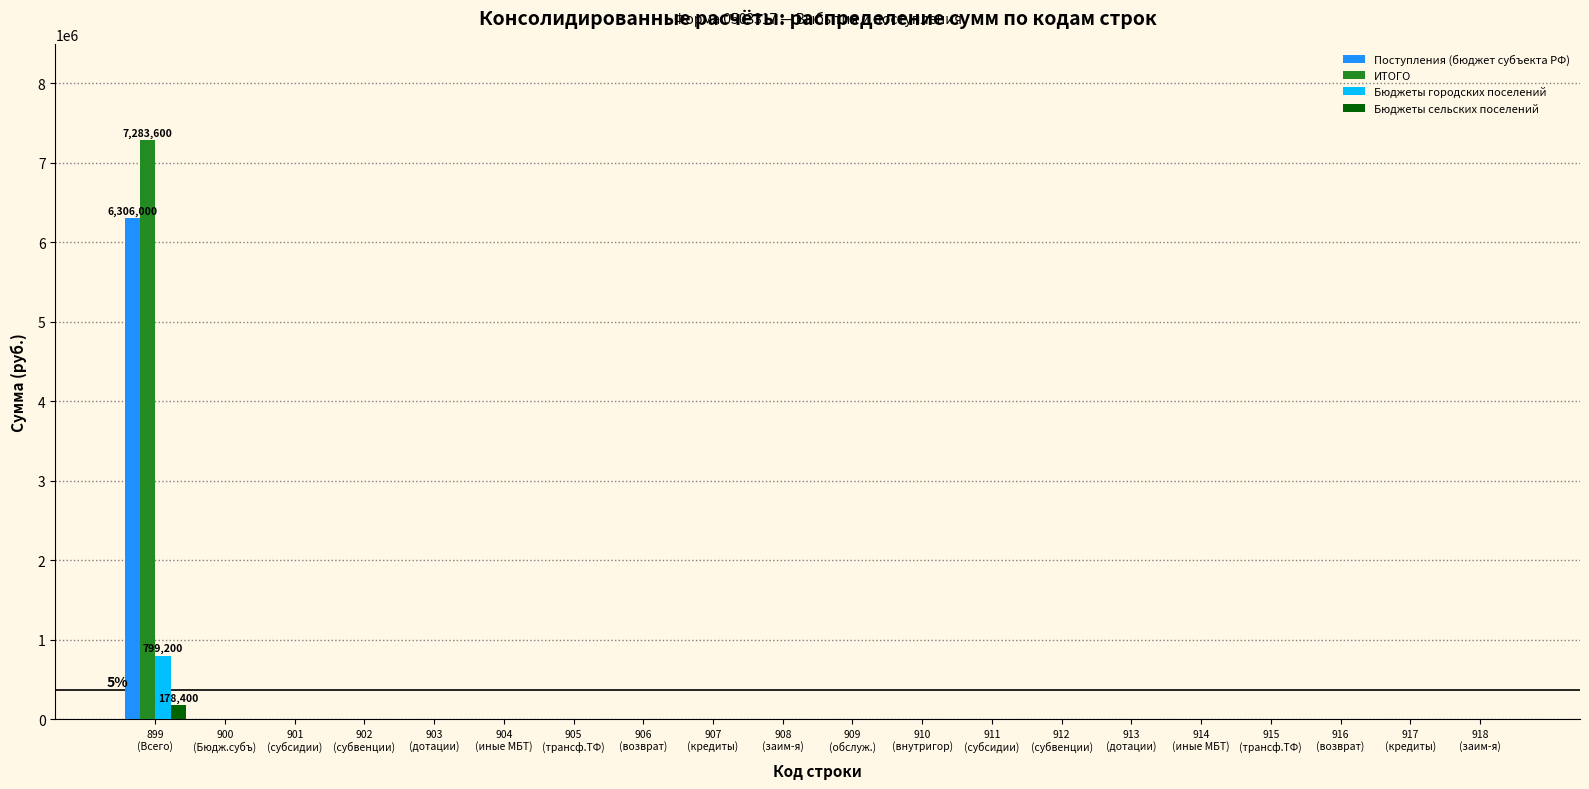

What is the maximum value shown in the chart?

7283600